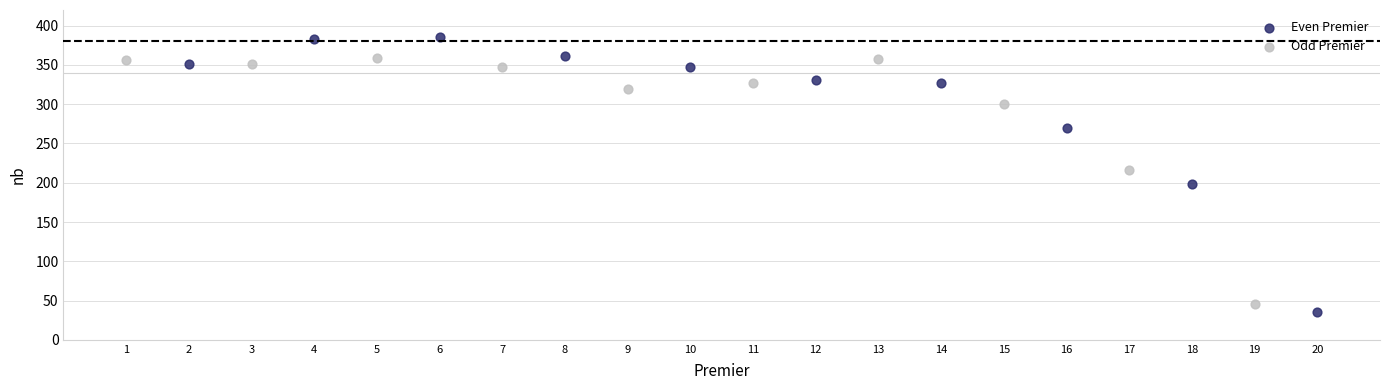

Which series has the widest spread of Y values?

Even Premier